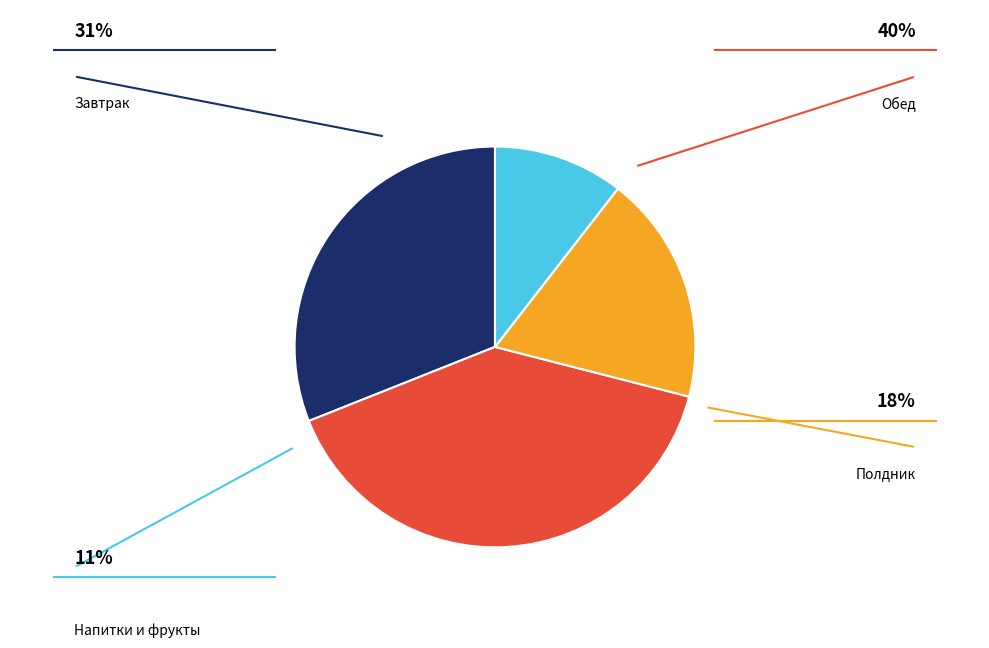

Is there a majority slice in this chart?

No